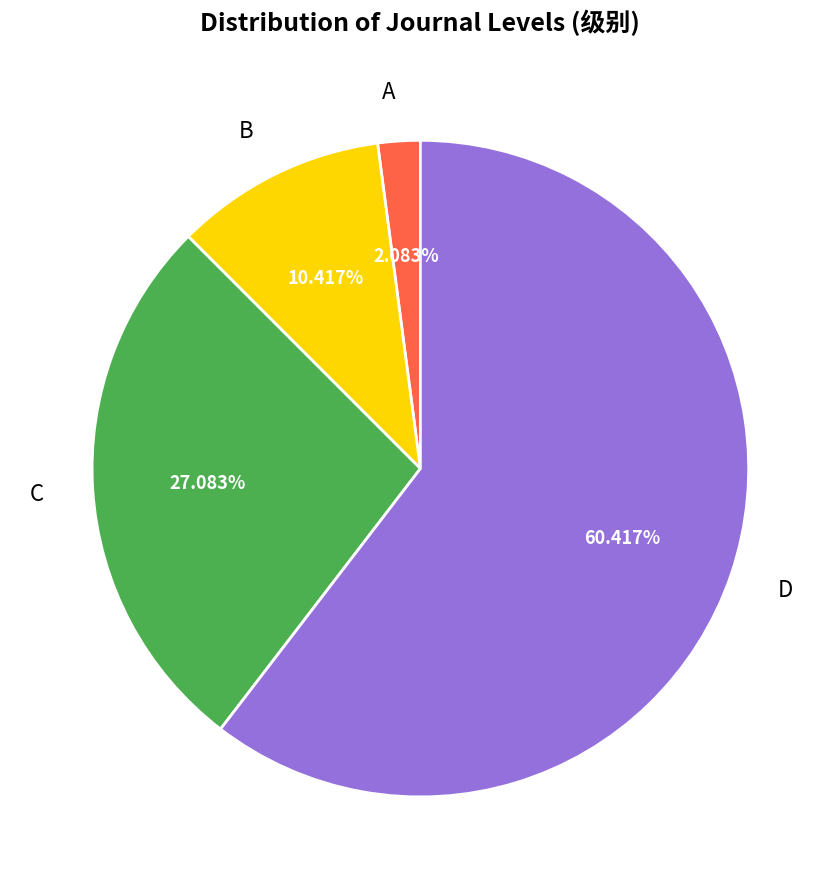

The B slice represents 10% of the pie. True or false?

True